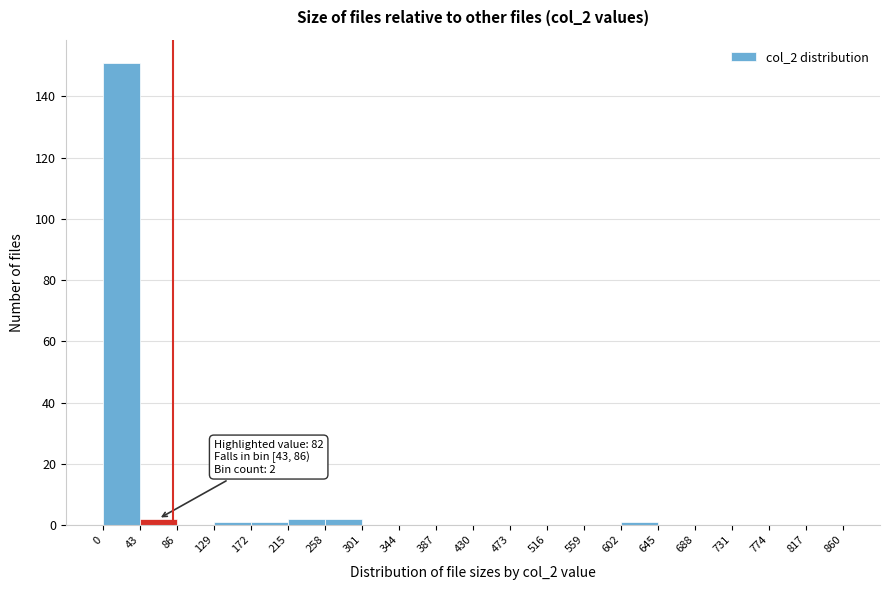

Which range on the x-axis has the tallest bar?

0 to 43